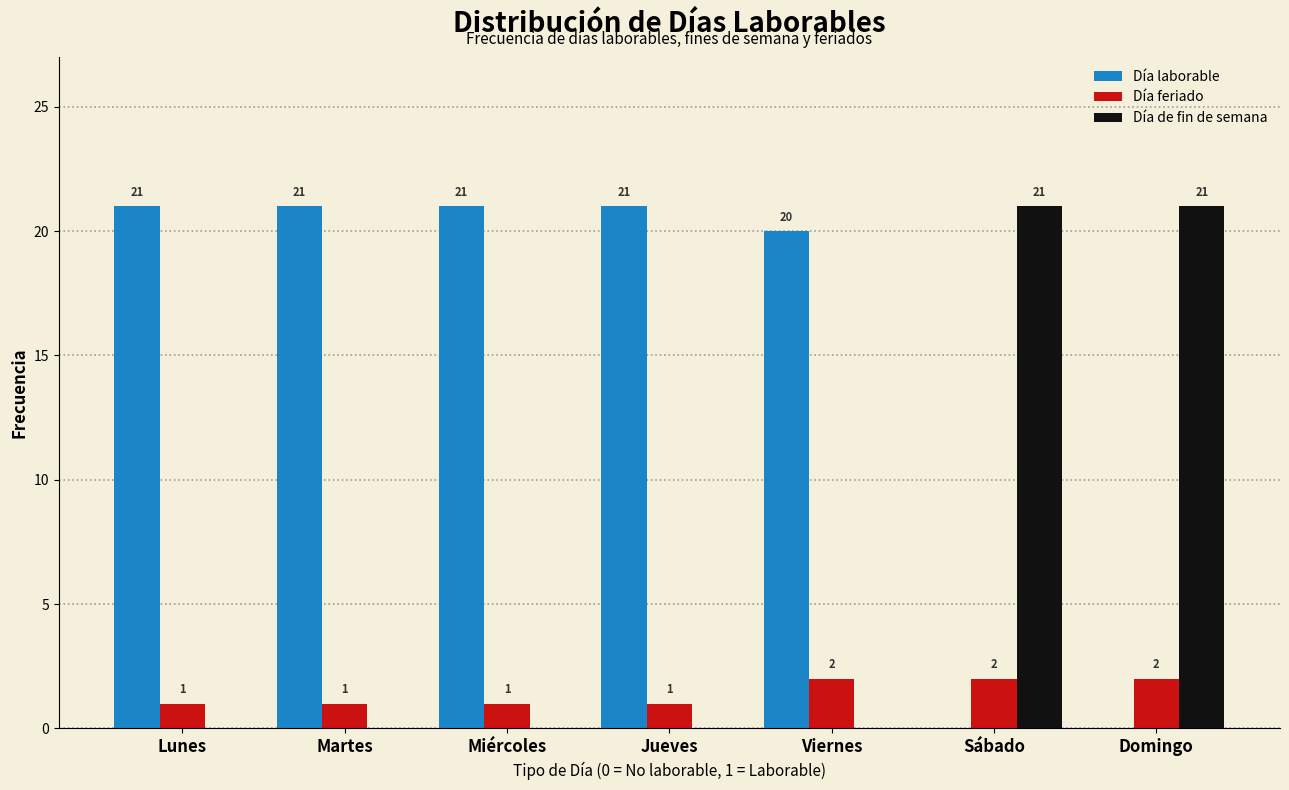

Reading right to left, extract all data points from this chart.

Día laborable: Domingo=0	Sábado=0	Viernes=20	Jueves=21	Miércoles=21	Martes=21	Lunes=21
Día feriado: Domingo=2	Sábado=2	Viernes=2	Jueves=1	Miércoles=1	Martes=1	Lunes=1
Día de fin de semana: Domingo=21	Sábado=21	Viernes=0	Jueves=0	Miércoles=0	Martes=0	Lunes=0